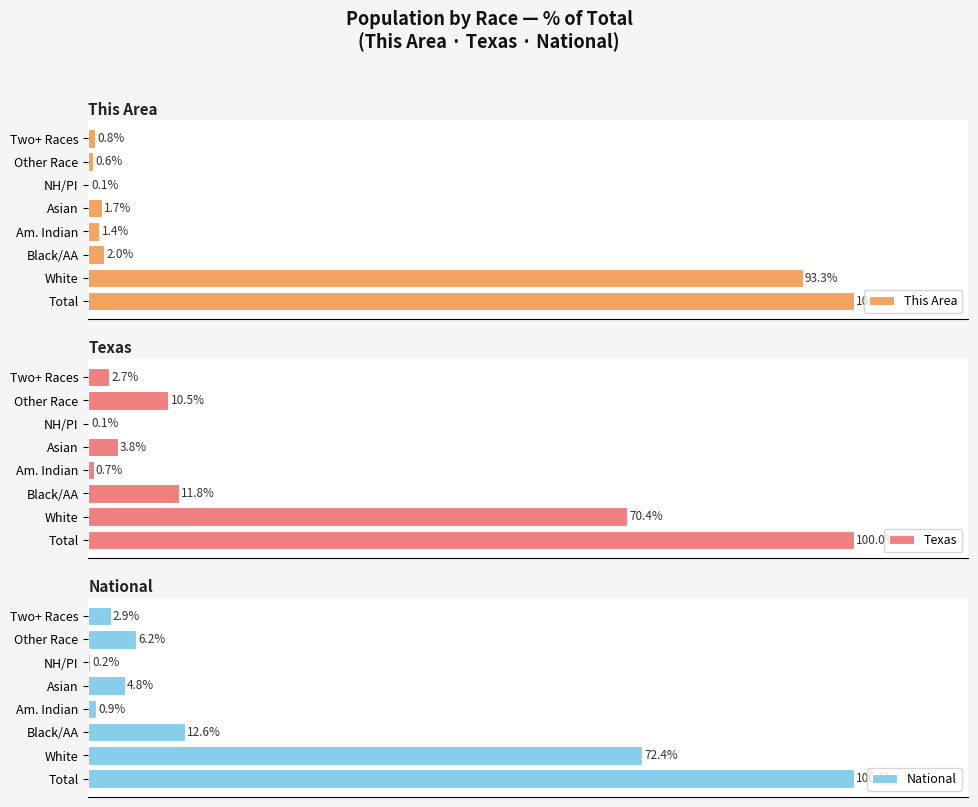

What is the value of the This Area bar at the 5th from the left?

1.7